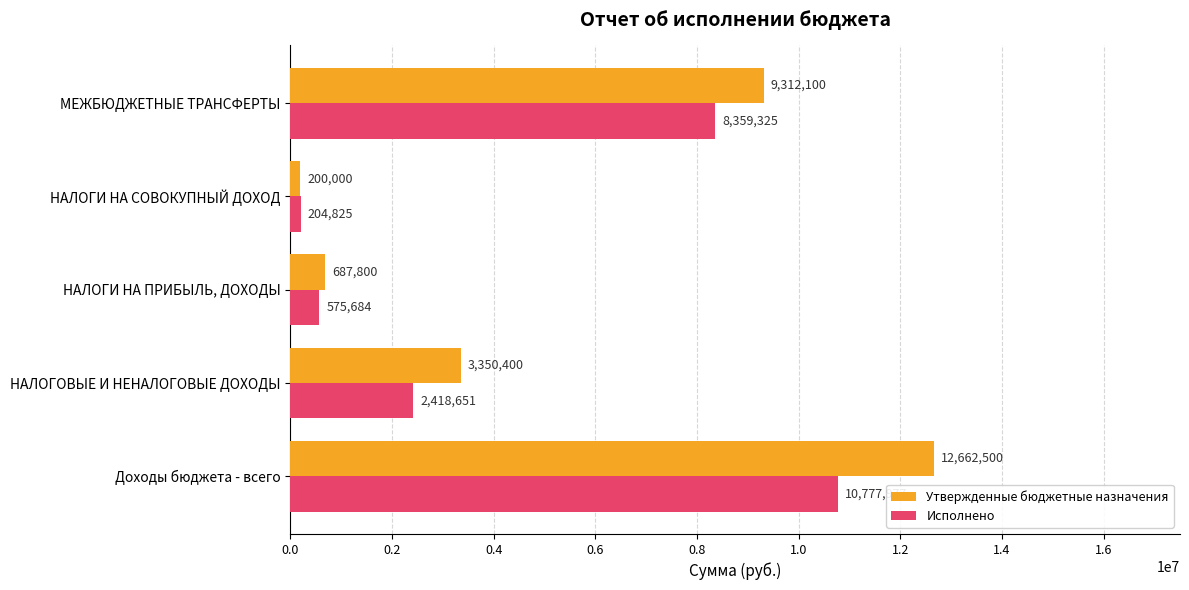

What is the average value of the Утвержденные бюджетные назначения series?

5242560.0